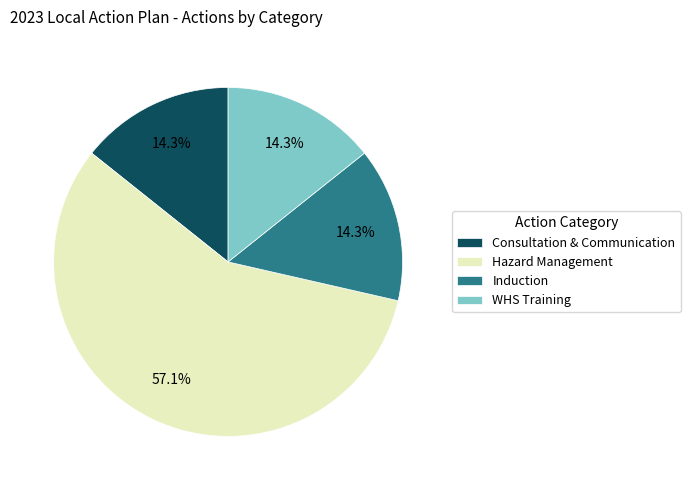

Does Hazard Management account for over 50% of the chart?

Yes